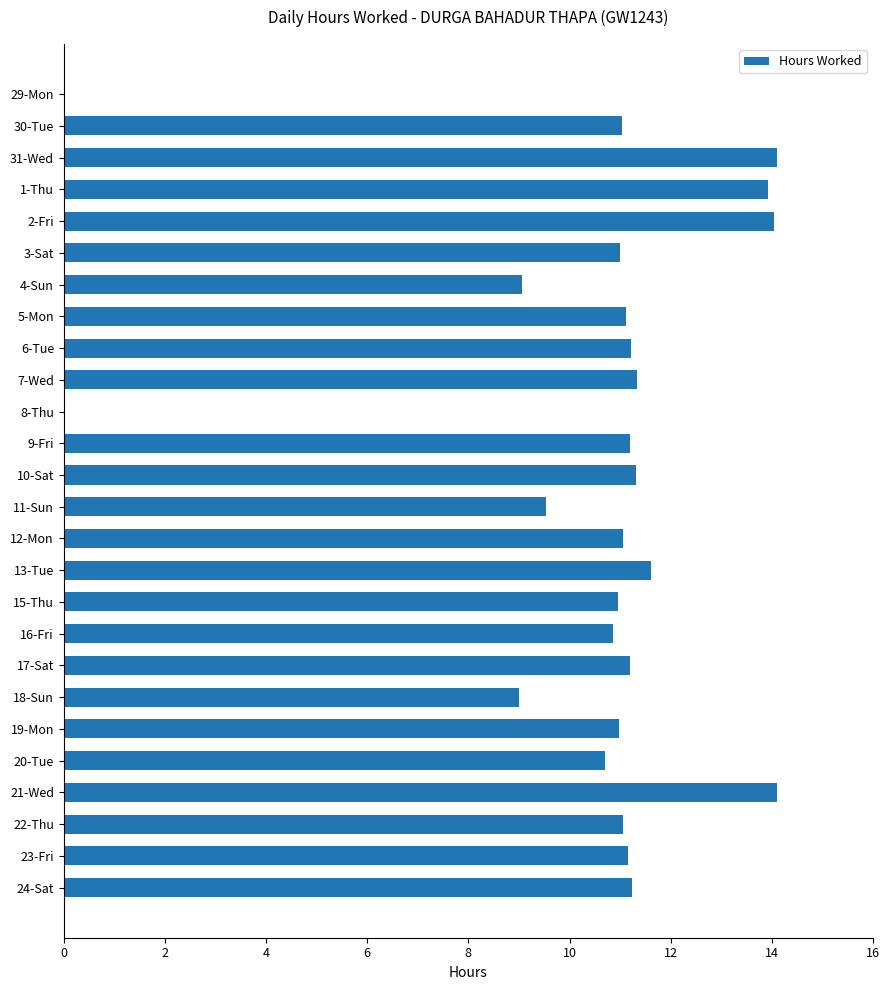

What is the greatest value displayed?

14.1